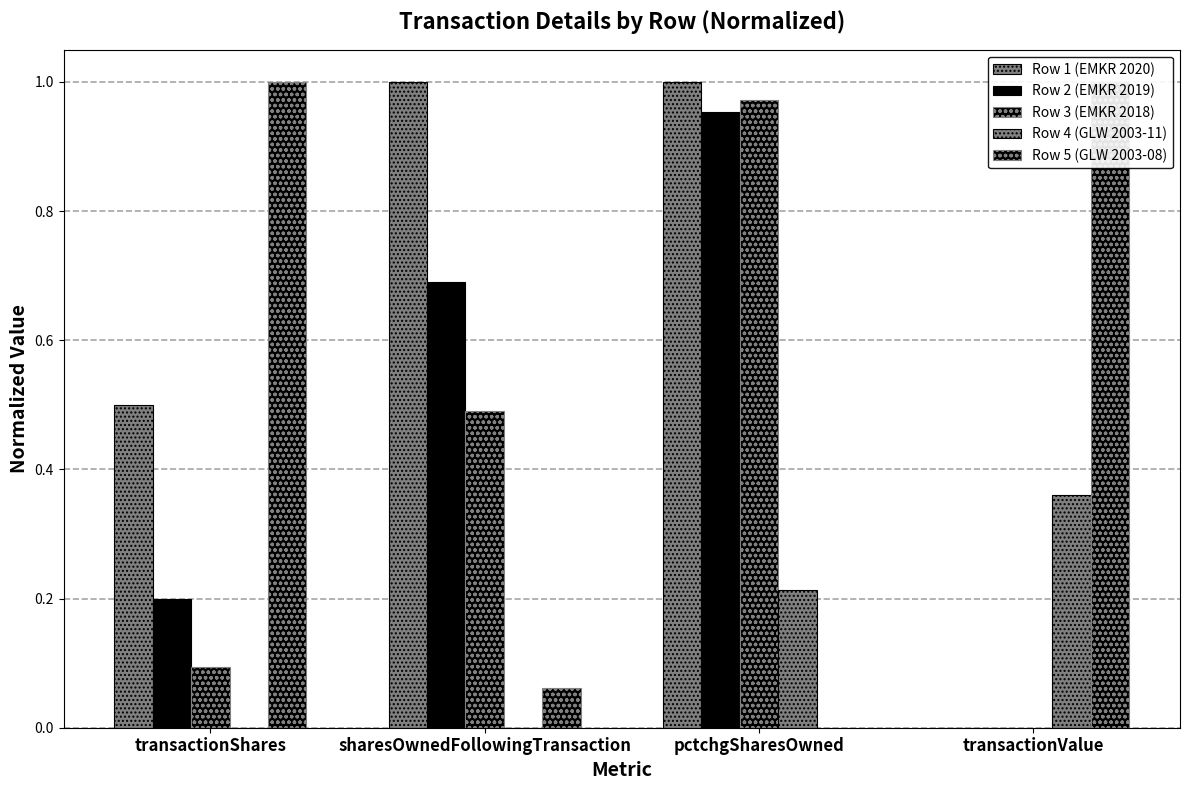

The value of Row 2 (EMKR 2019) at transactionShares is 0.2. True or false?

True